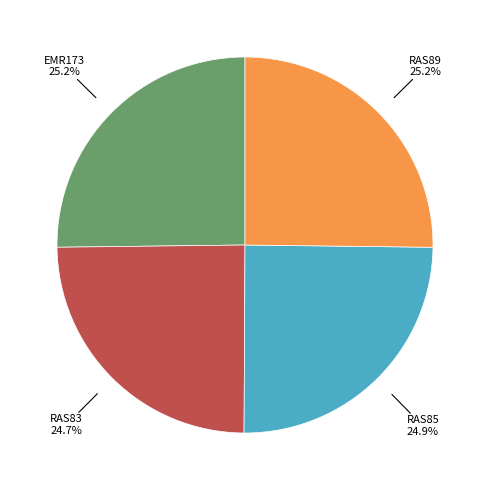

Is there any slice that represents more than half of the pie?

No